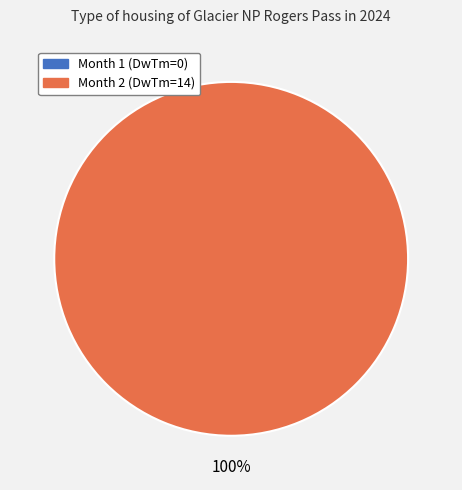

Does 2 account for over 50% of the chart?

Yes